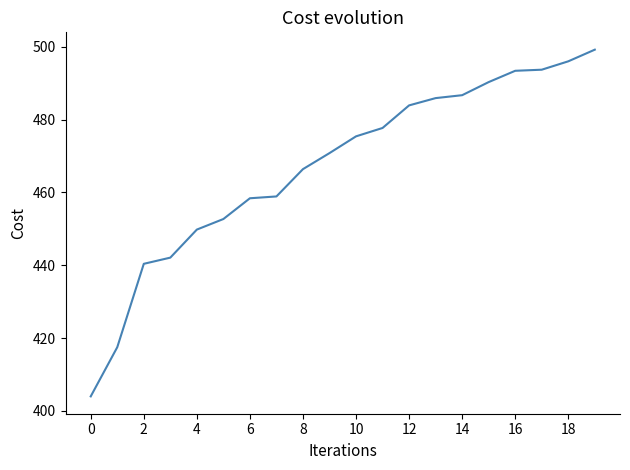

What is the average value?

467.2